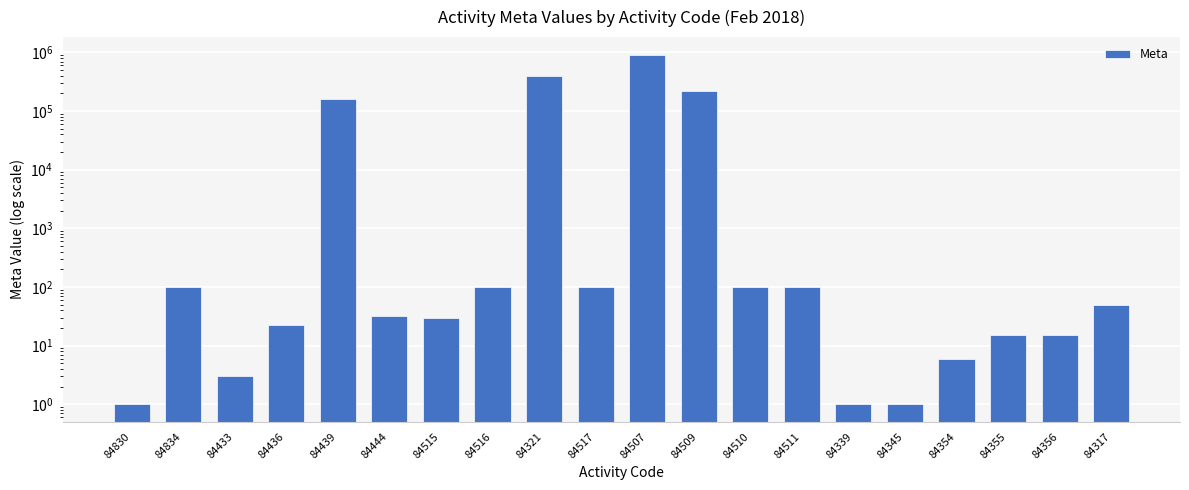

What is the smallest value displayed?

1